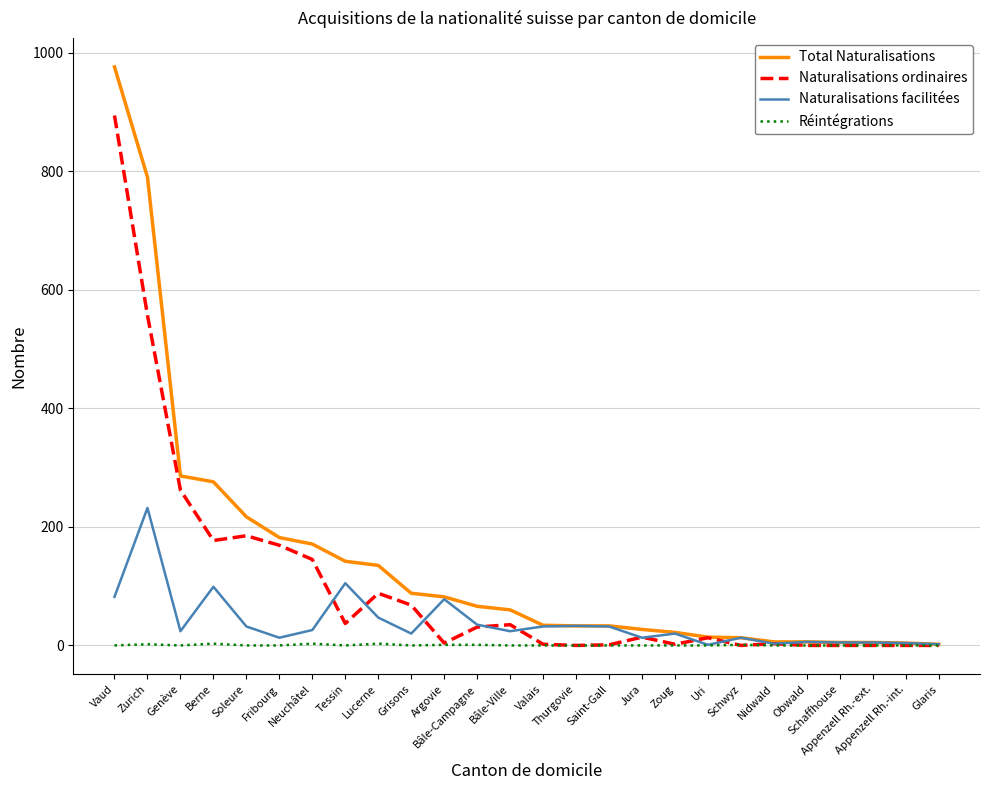

Rank the series by their average value, from lowest to highest.

Réintégrations, Naturalisations facilitées, Naturalisations ordinaires, Total Naturalisations